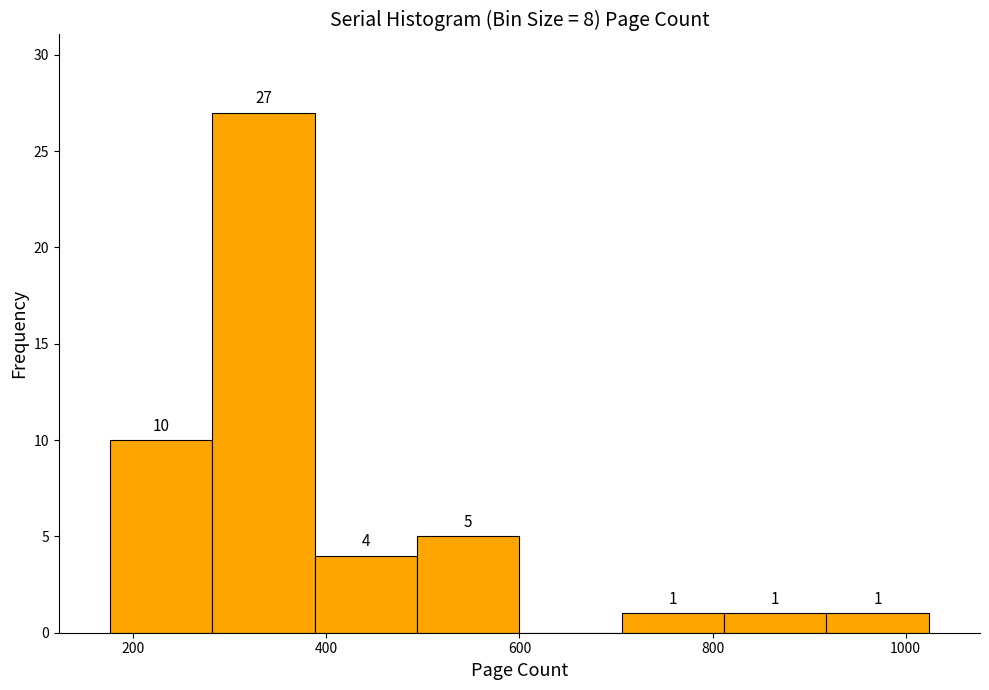

Which range on the x-axis has the tallest bar?

282 to 388